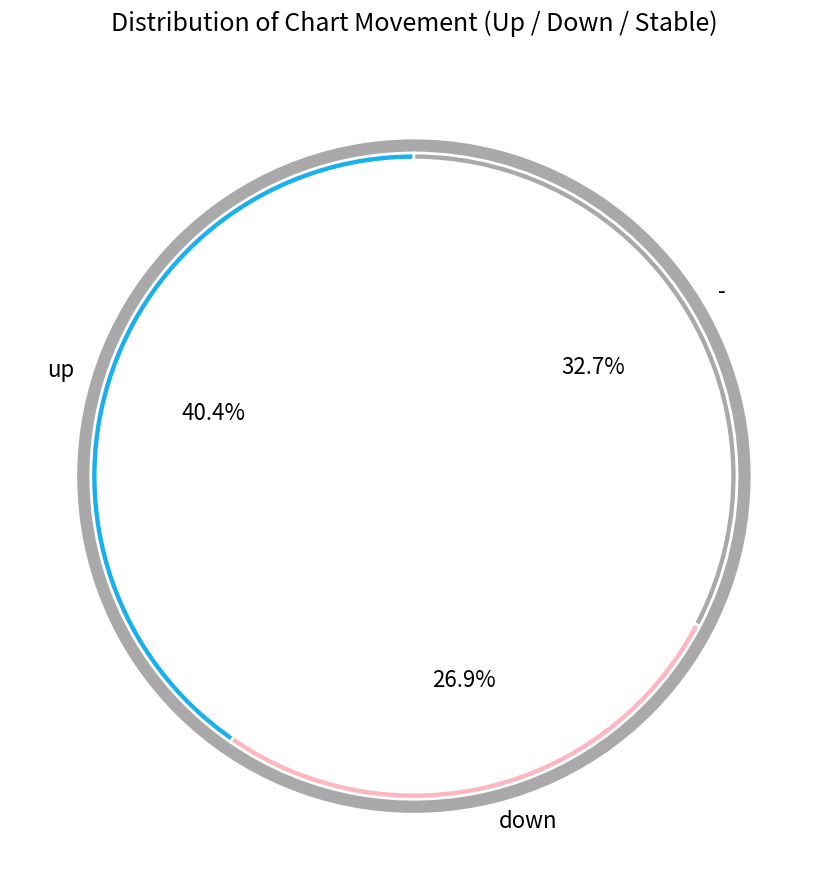

Is there any slice that represents more than half of the pie?

No